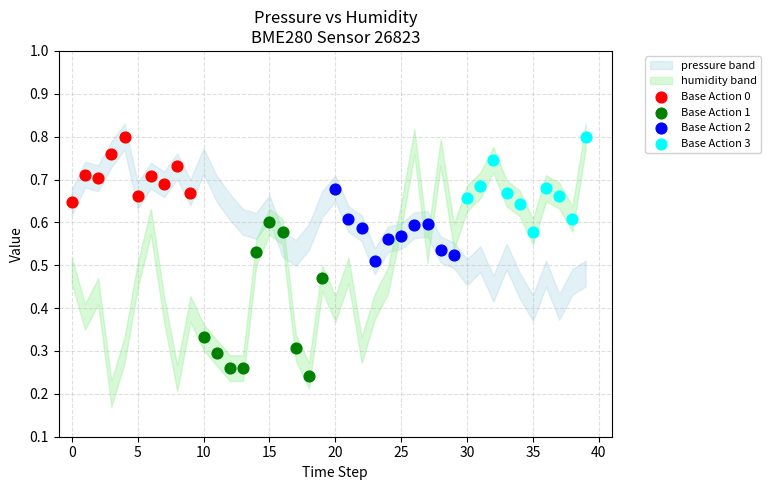

Which series reaches the minimum Y coordinate?

Base Action 1